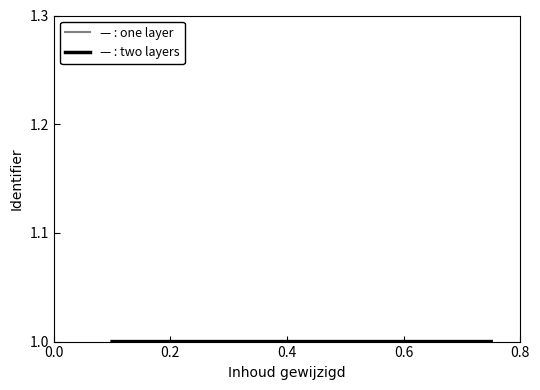

What is the greatest value displayed?

1.0